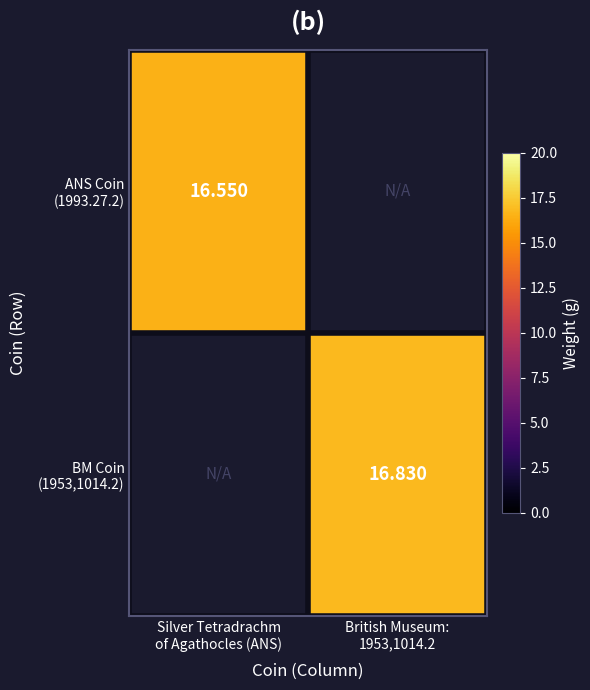

At how many categories does at least one series exceed 5?

2